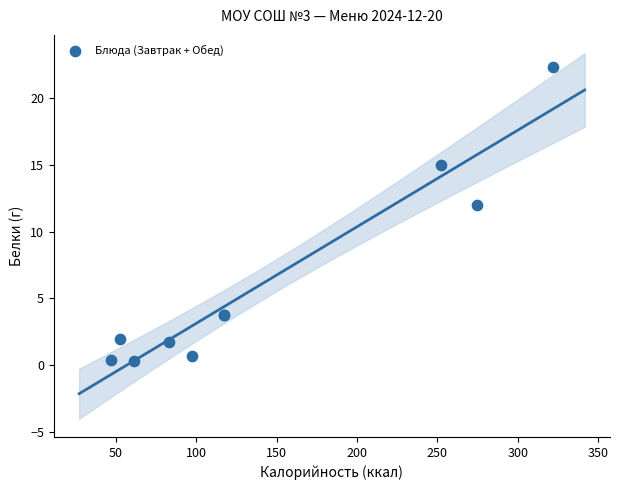

What Y value in the scatter plot is closest to 11?

12.0